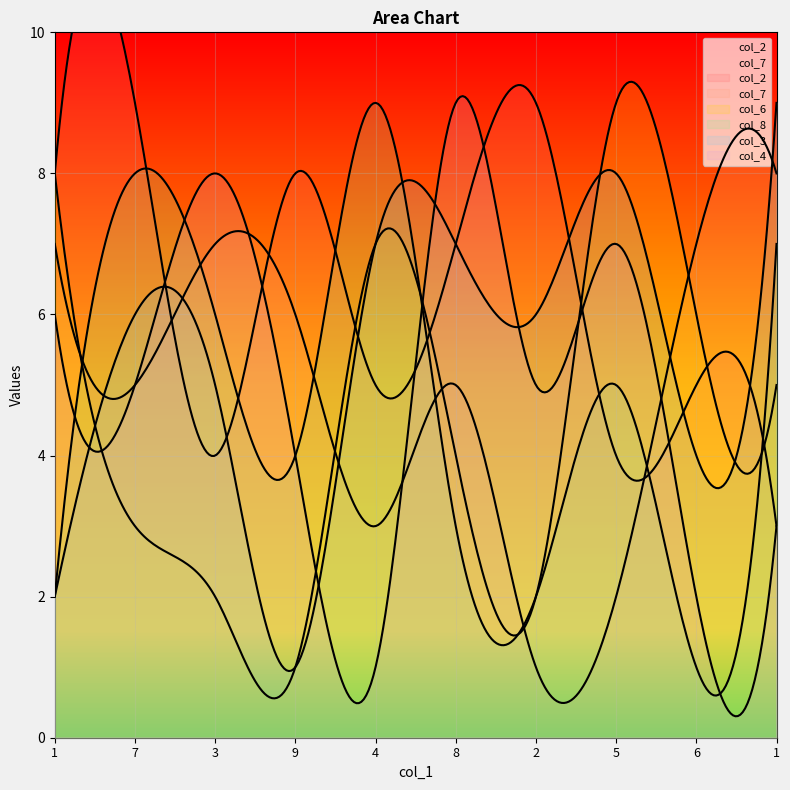

What is the difference between the highest and lowest values at 6?

6